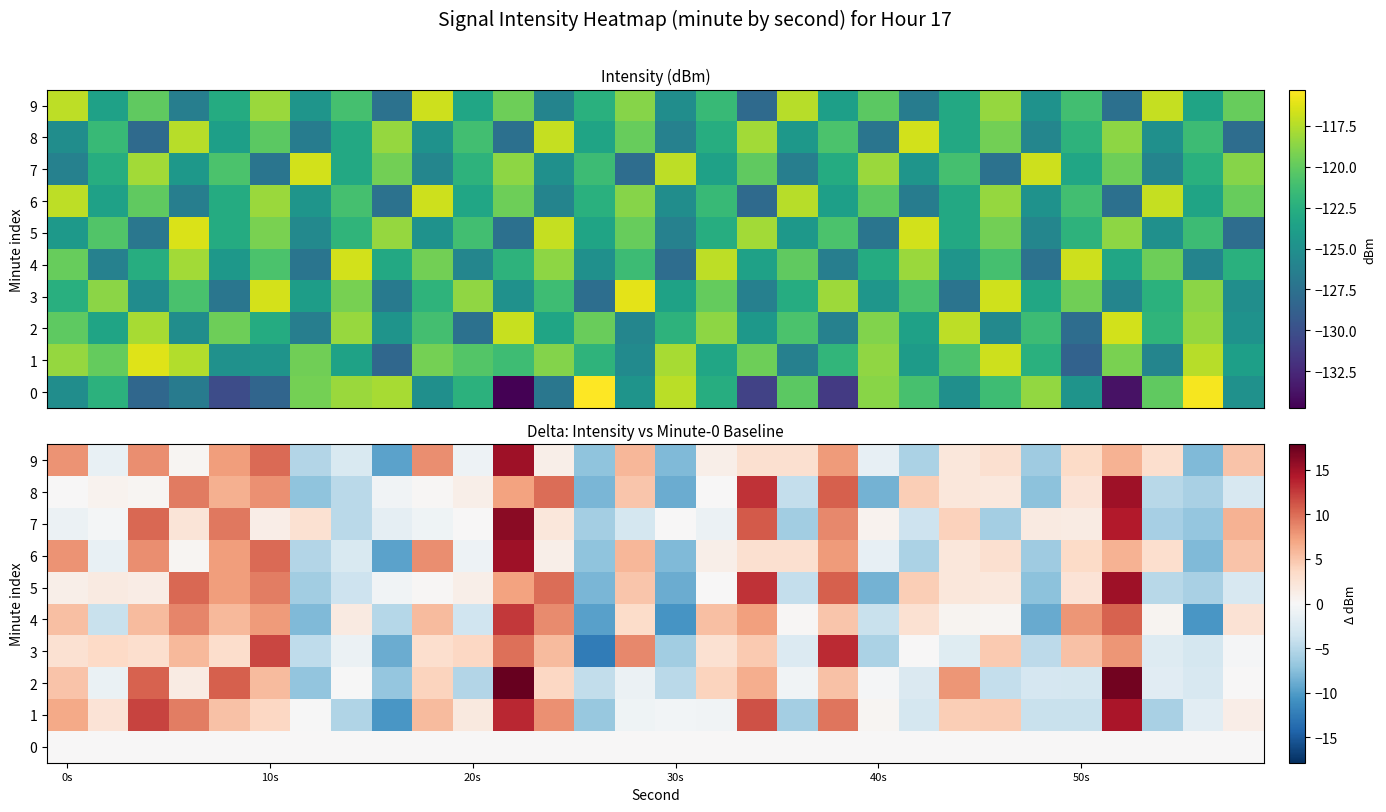

What is the spread (max minus min) of values at 24?

10.6